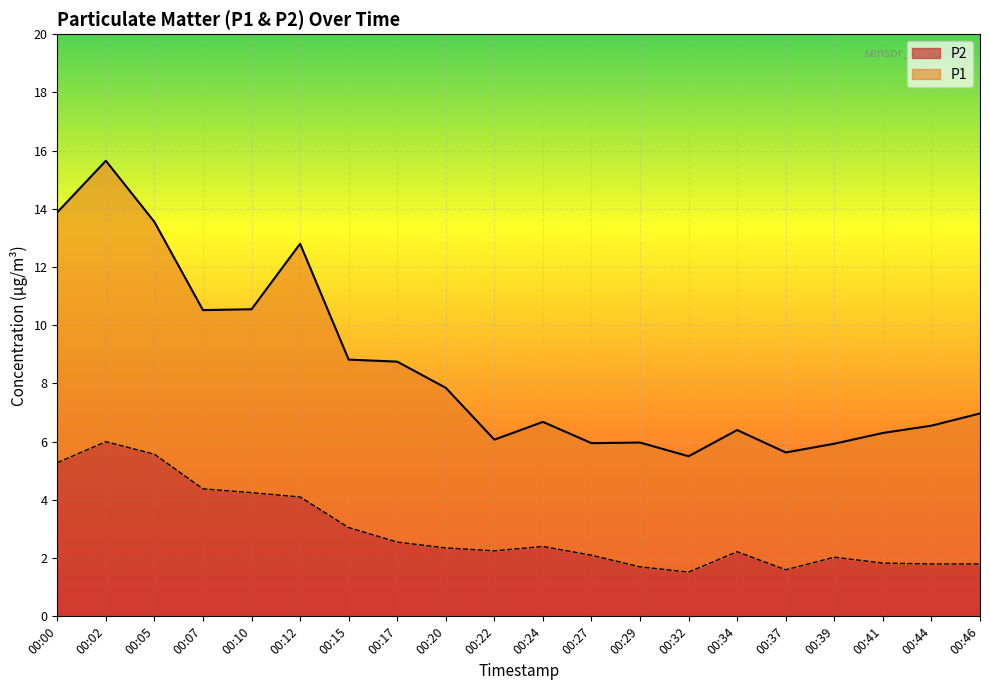

At how many categories does at least one series exceed 11?

4